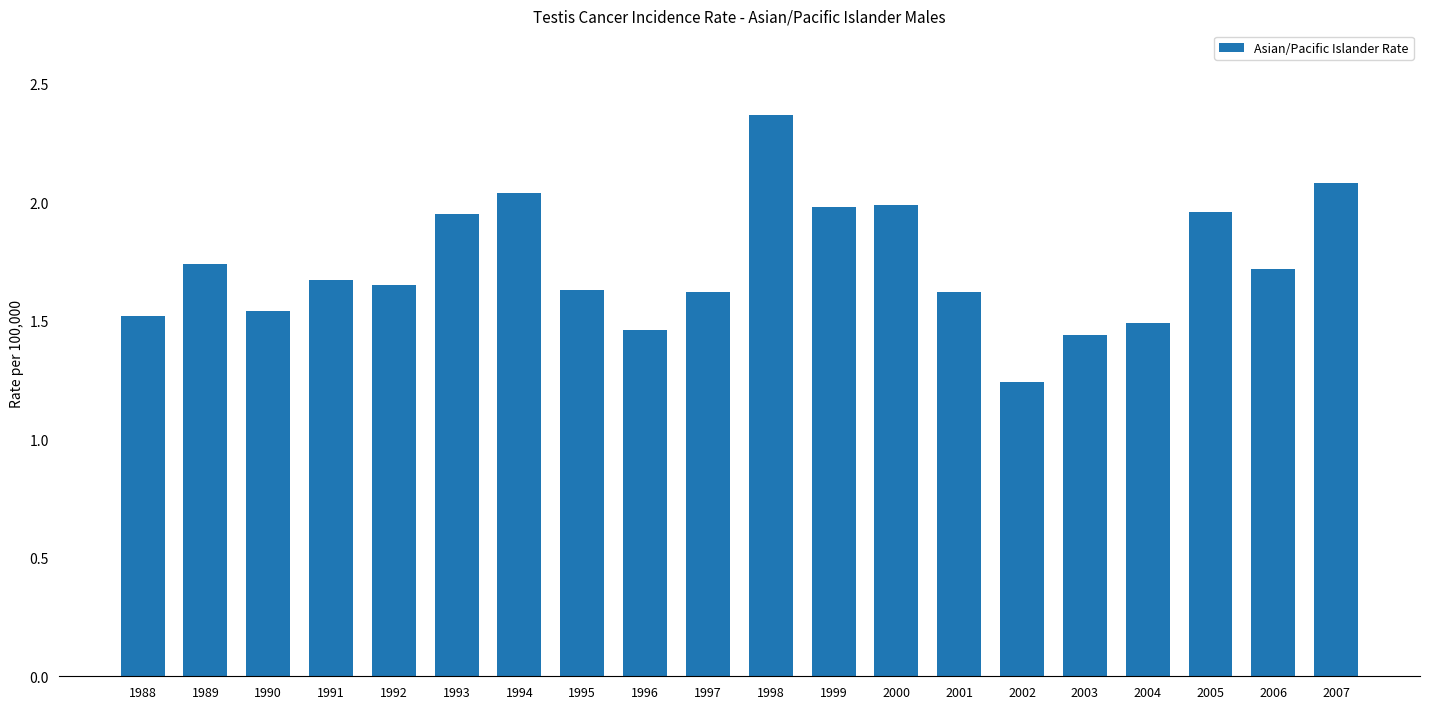

How many series are shown in this chart?

1